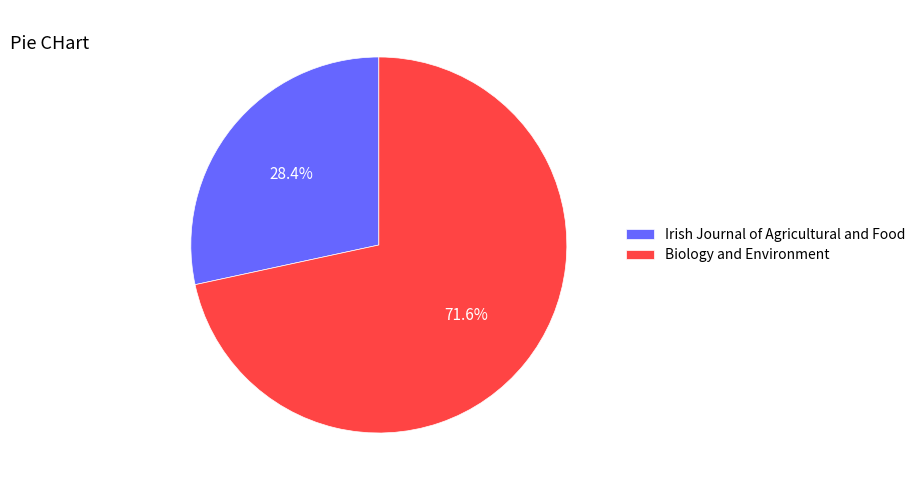

To the nearest percent, what percentage of the pie is Irish Journal of Agricultural and Food?

28%